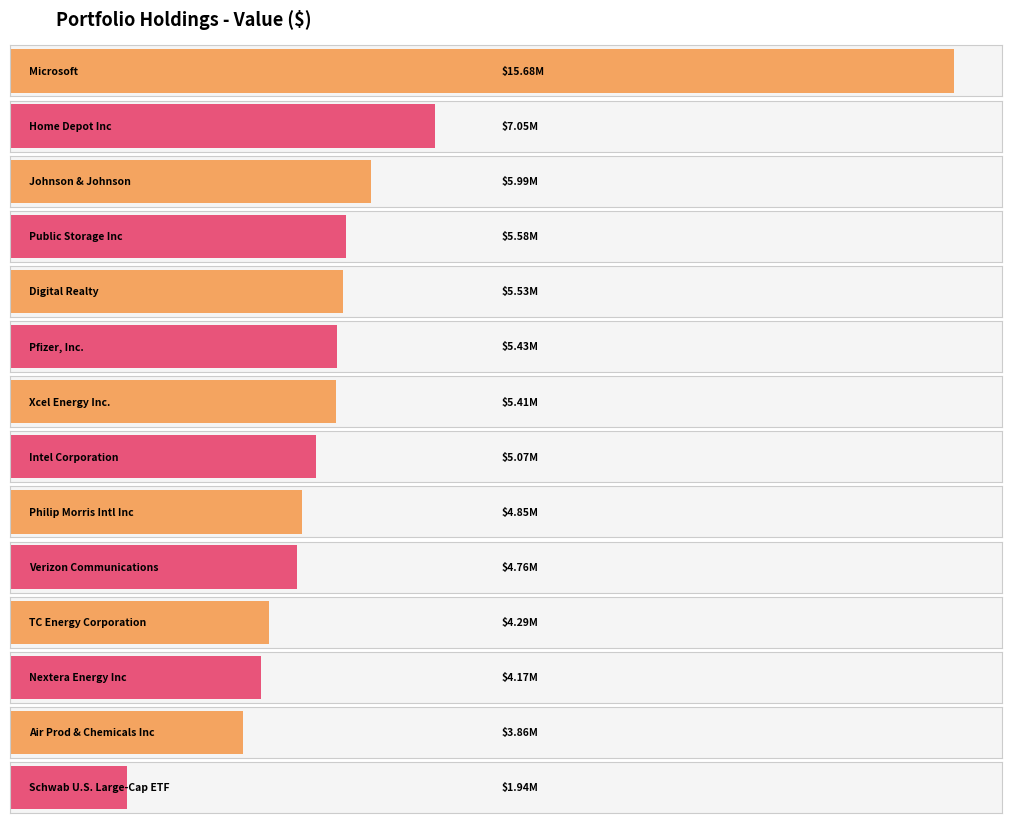

What is the ratio of the value at Verizon Communications to the value at Microsoft?

0.3